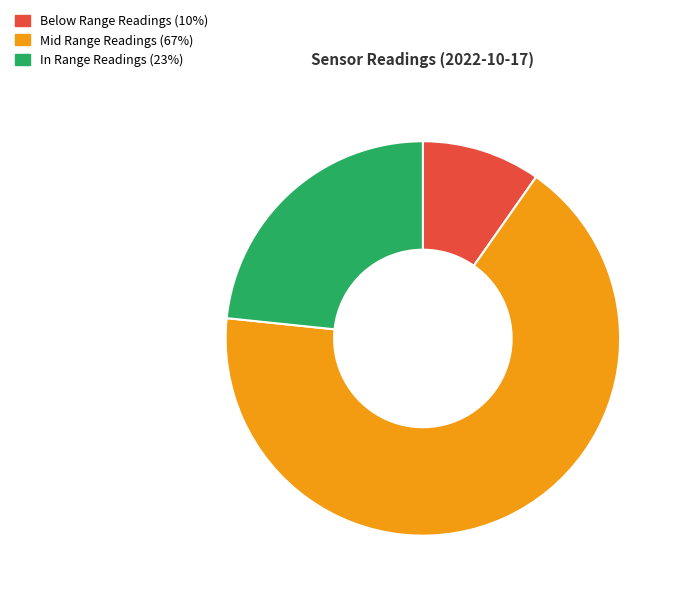

Does any single category account for the majority?

Yes